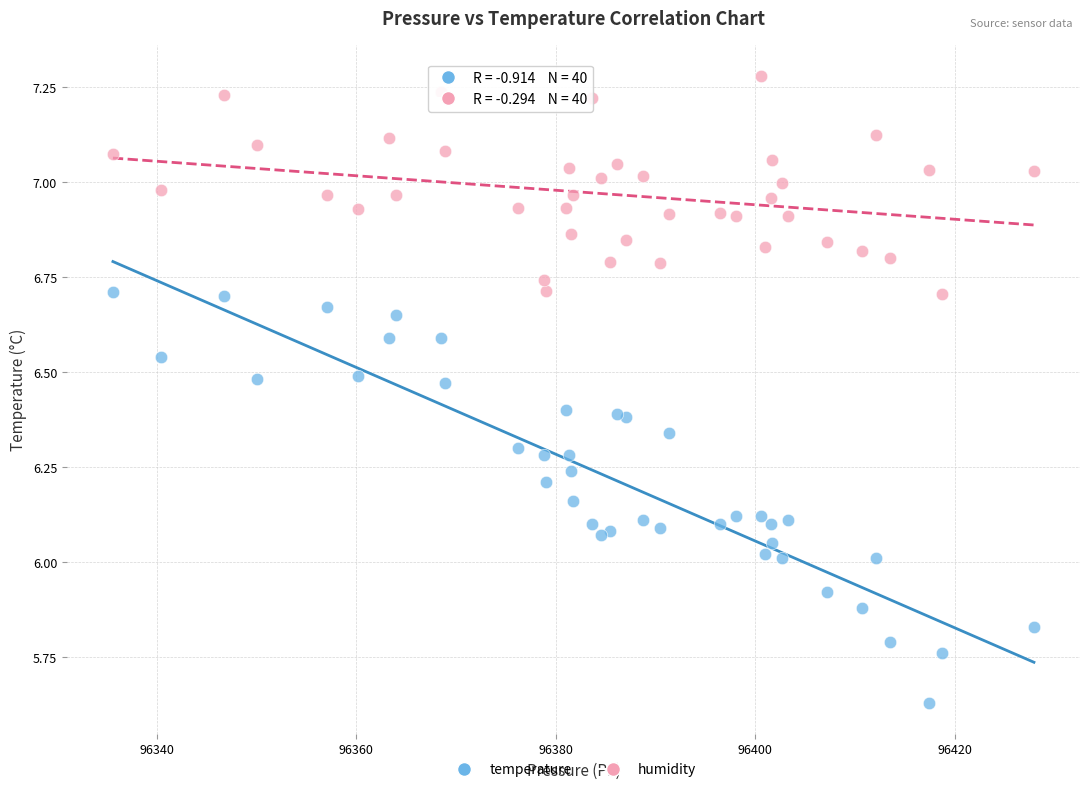

Which series has the largest Y range (max minus min)?

temperature